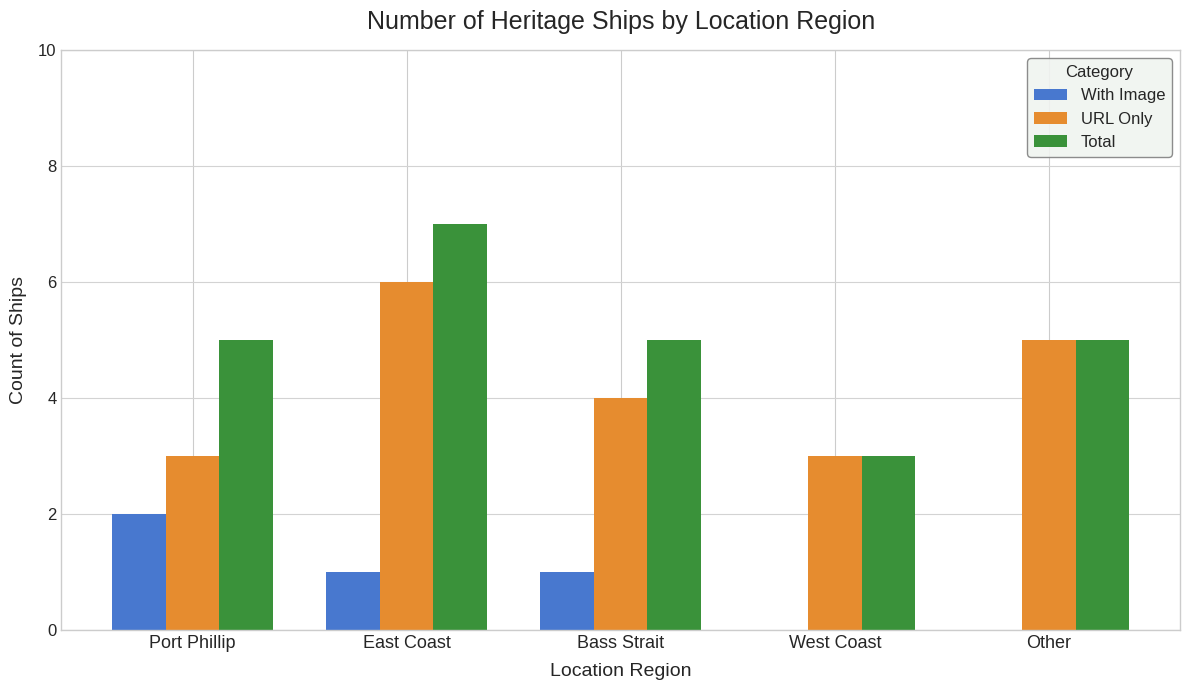

True or false: With Image has a value of 2 at Port Phillip.

True